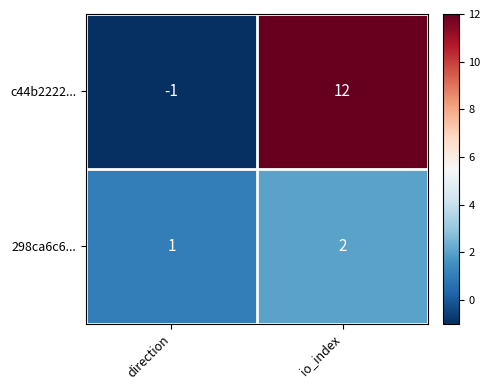

At how many categories does at least one series exceed 6?

1